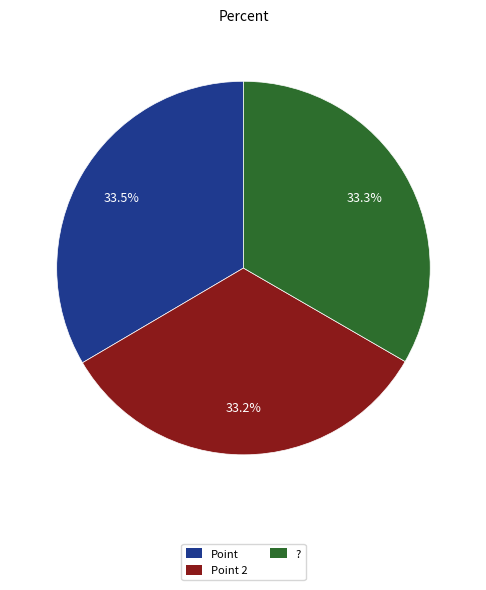

Does ? account for over 50% of the chart?

No